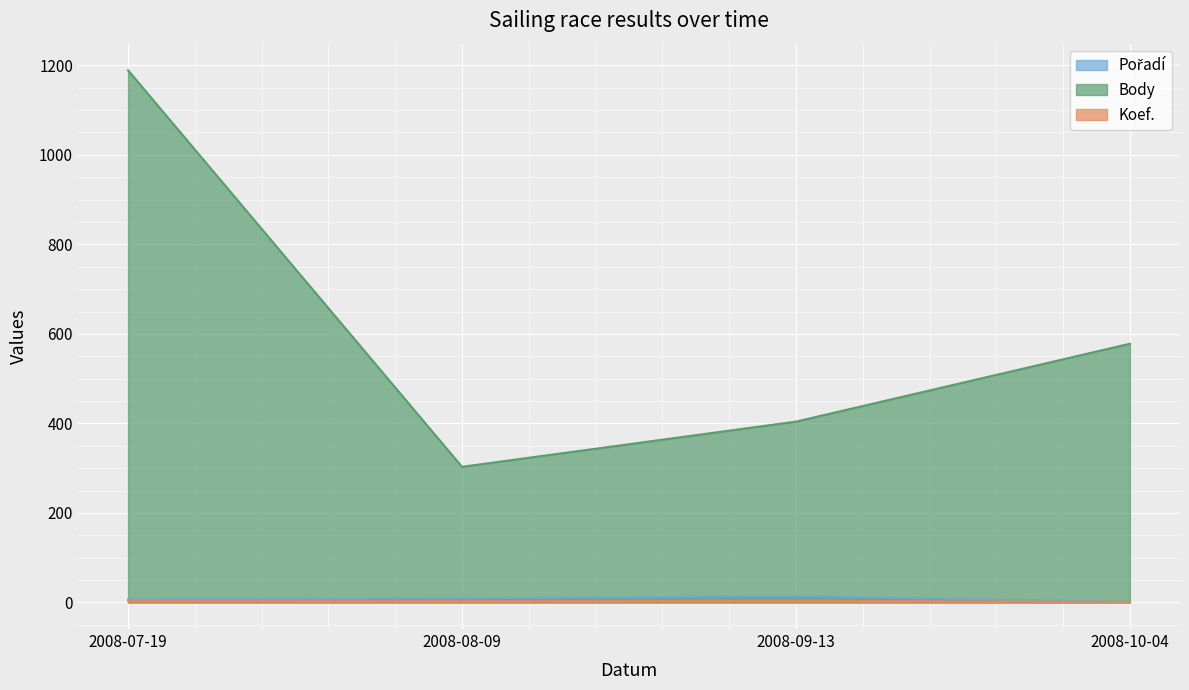

What position from the right is 2008-09-13?

2